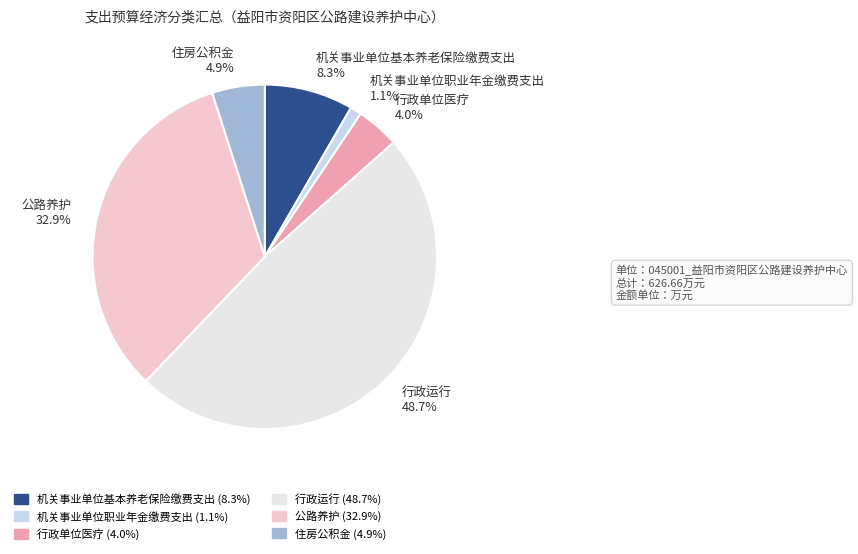

What is the ratio of the value at 机关事业单位基本养老保险缴费支出 to the value at 住房公积金?

1.7